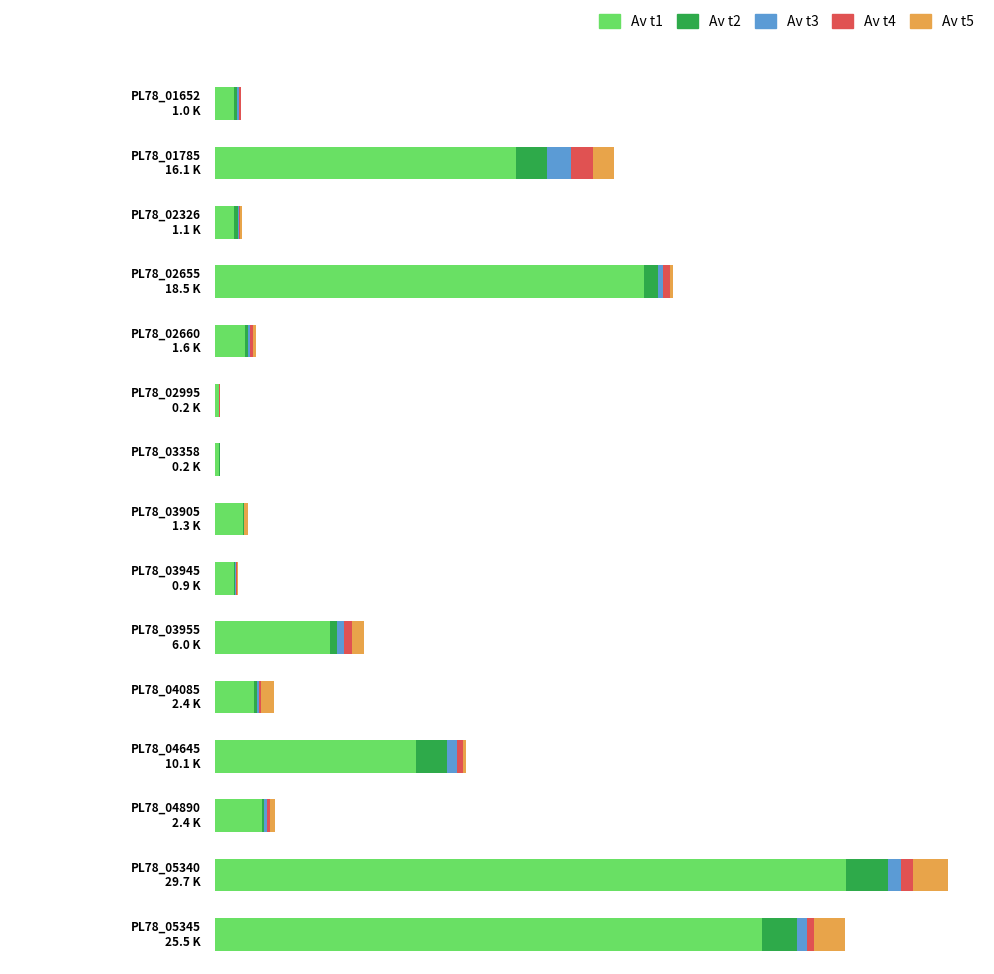

What is the sum of all Av t5 values?

5390.7